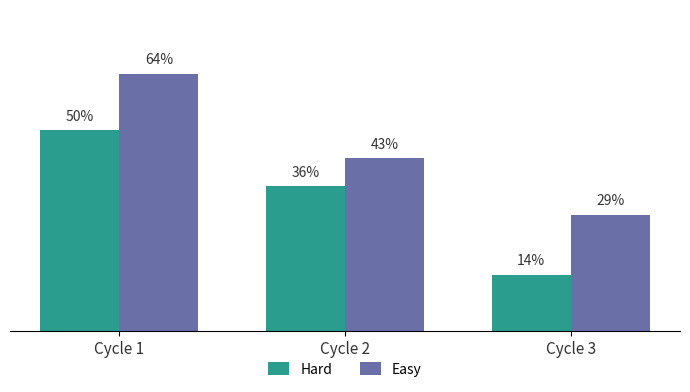

What are all the series names shown in the legend?

Hard, Easy